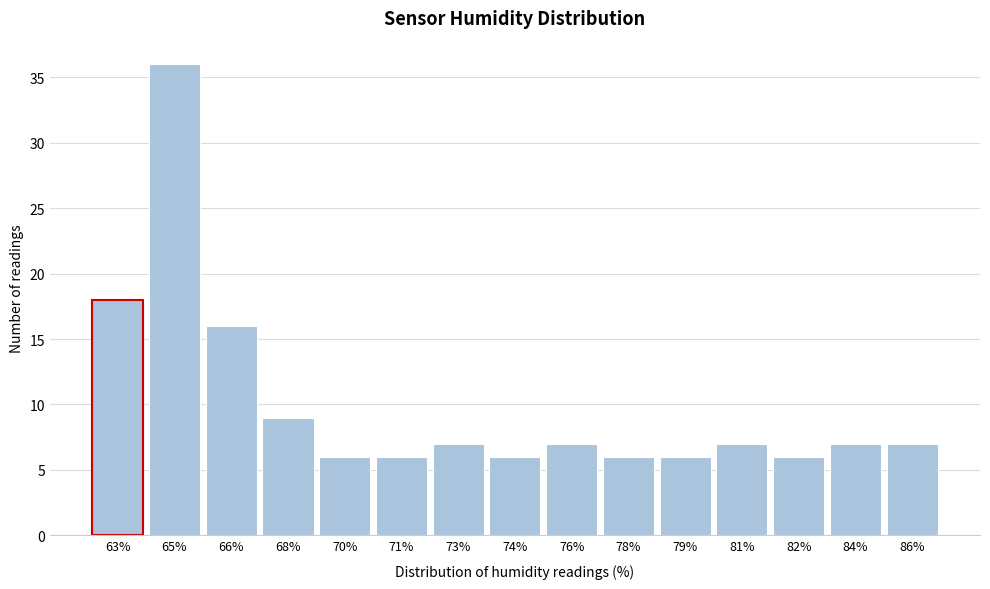

Reading left to right, what are all the values shown in this chart?

63%=18	65%=36	66%=16	68%=9	70%=6	71%=6	73%=7	74%=6	76%=7	78%=6	79%=6	81%=7	82%=6	84%=7	86%=7